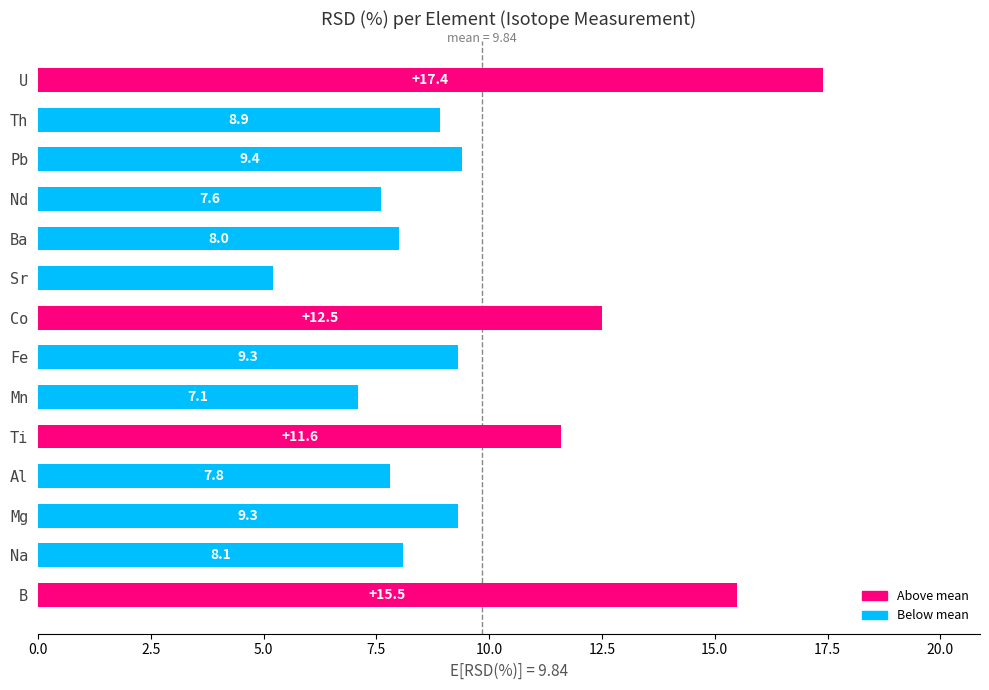

At which label is the value closest to 11?

Ti